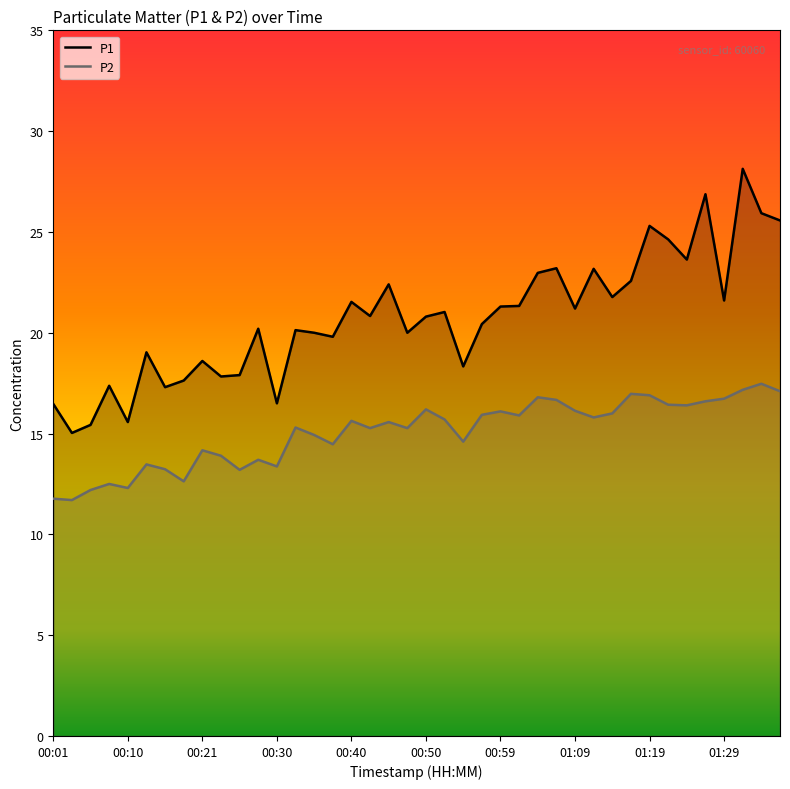

What is the average value of the P1 series?

20.7